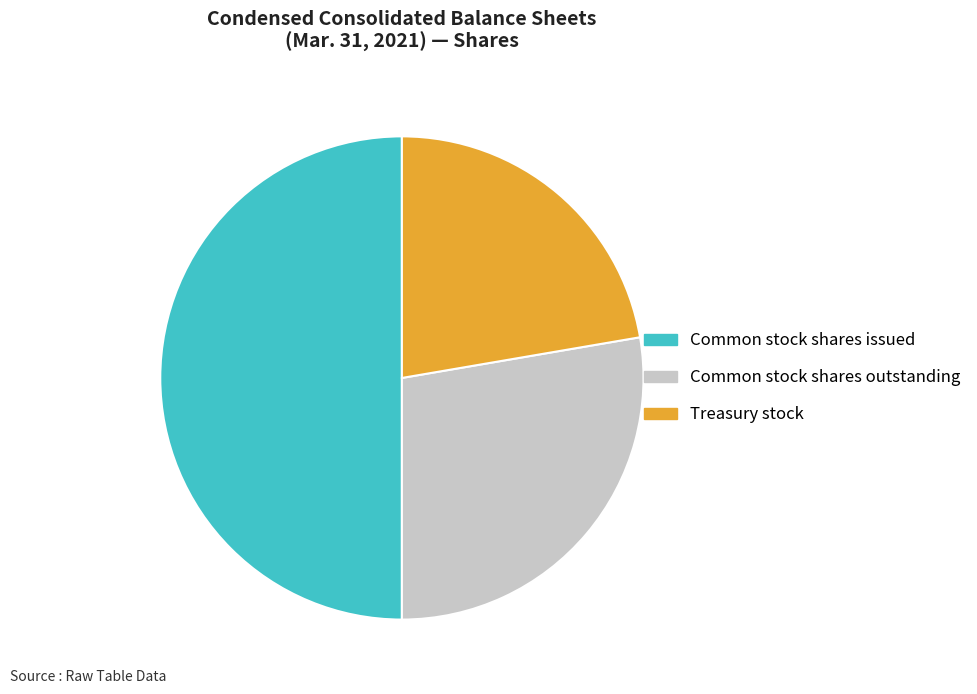

Do Treasury stock and Common stock shares issued together represent more than half of the pie?

Yes